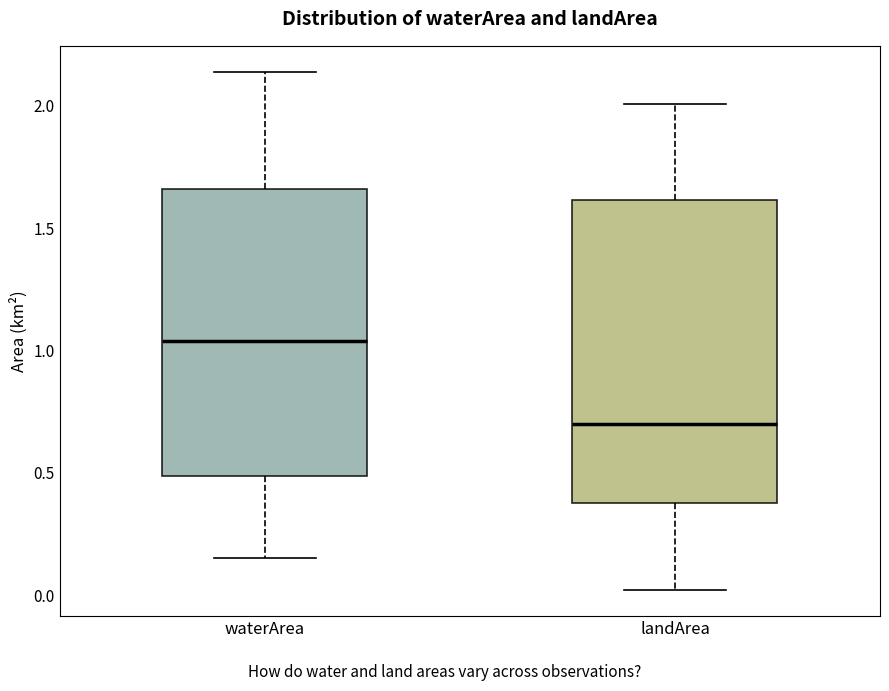

Which box is the tallest, from its lower edge to its upper edge?

landArea